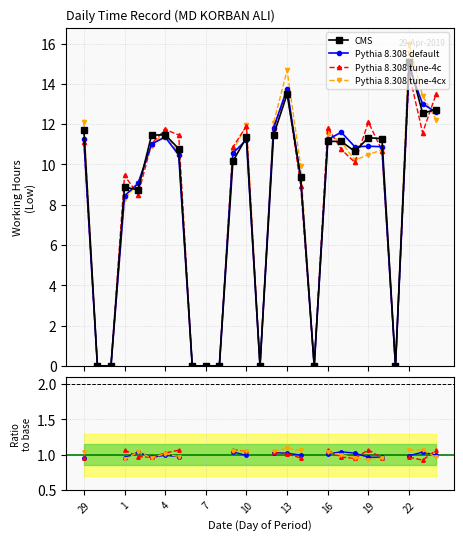

List the labels in order of value, largest first.

22, 13, 24, 23, 29, 4, 3, 12, 10, 19, 20, 16, 17, 5, 18, 9, 14, 1, 2, 30, 31, 6, 7, 8, 11, 15, 21